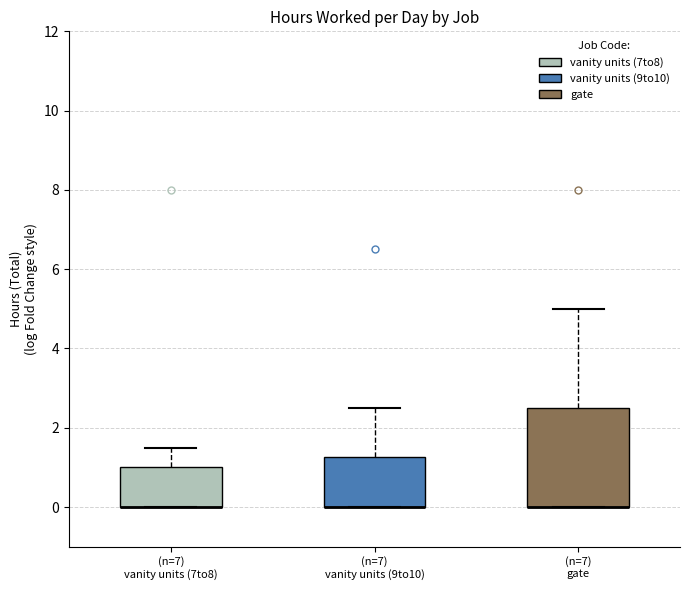

Where does the upper whisker of the box for (n=7) vanity units (9to10) end on the y-axis? The values are not printed on the chart, so give them approximately, as read against the axis.

2.6